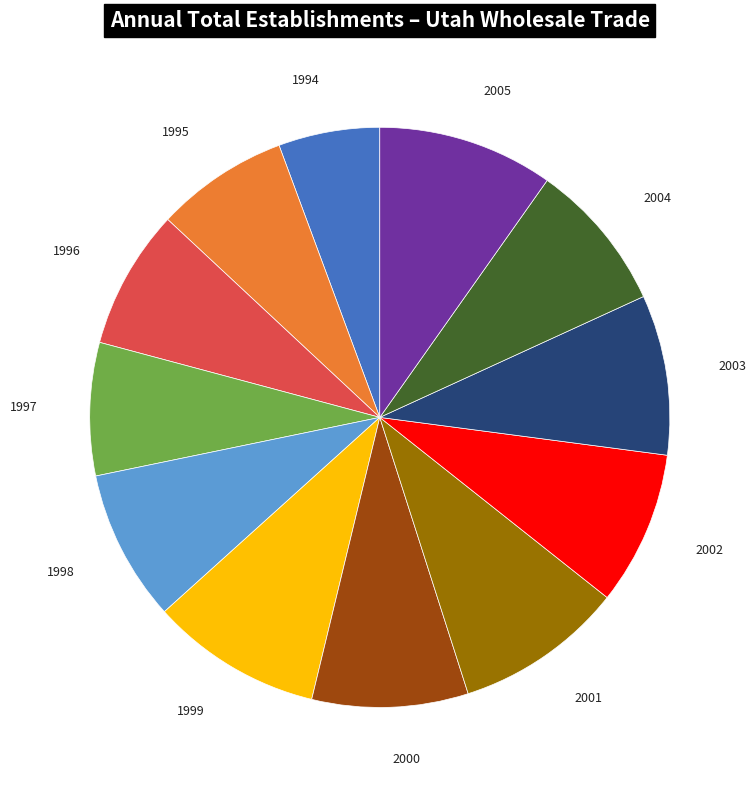

Is there a majority slice in this chart?

No